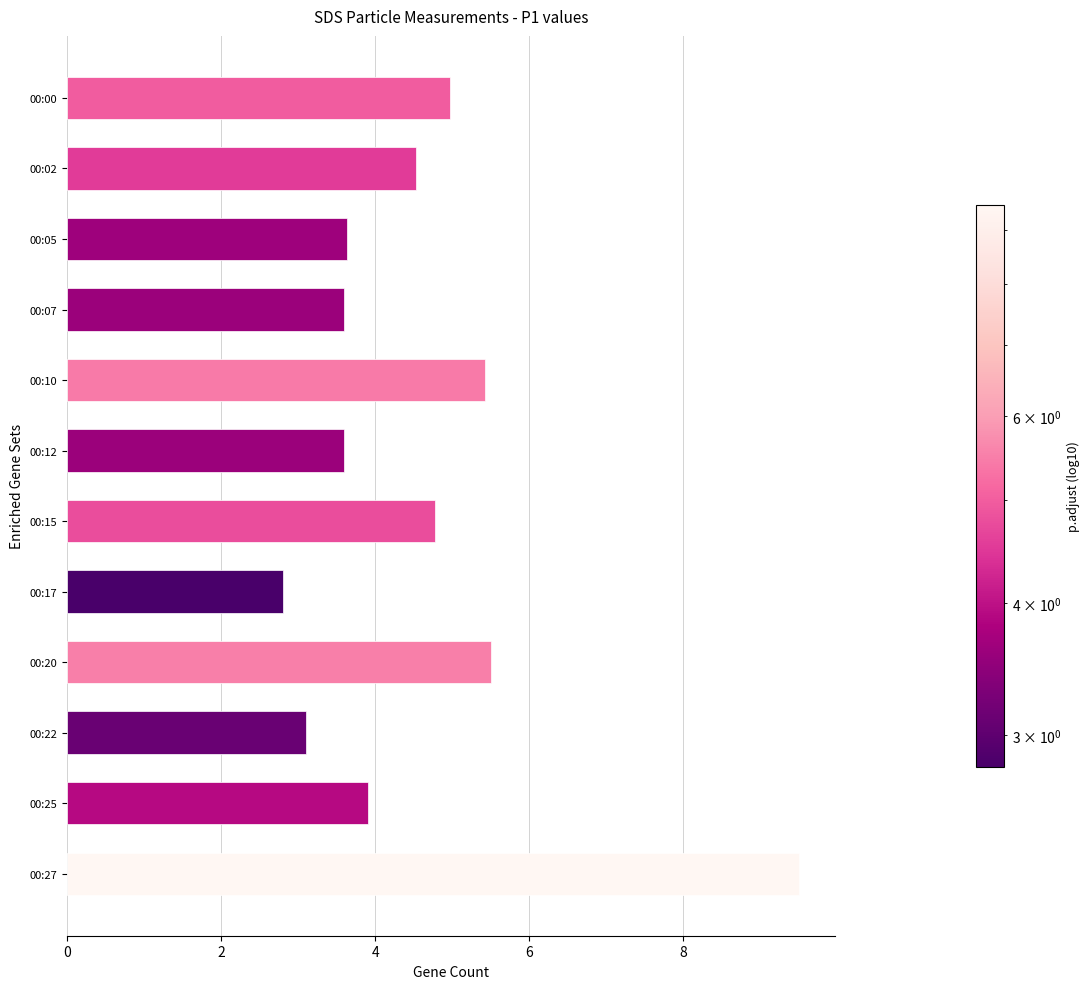

What is the value of the 9th bar from the top?

5.5